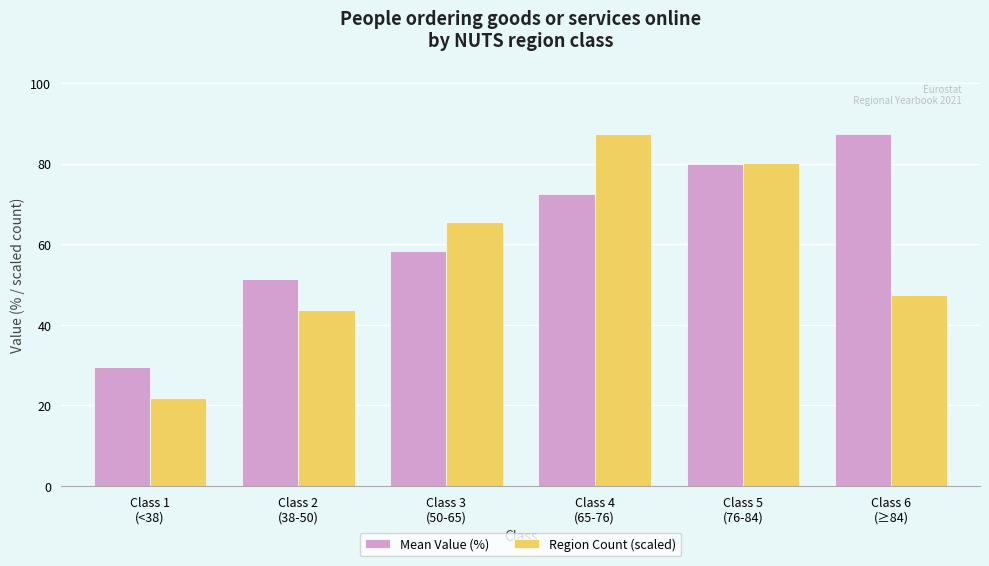

What is the greatest value displayed?

87.4